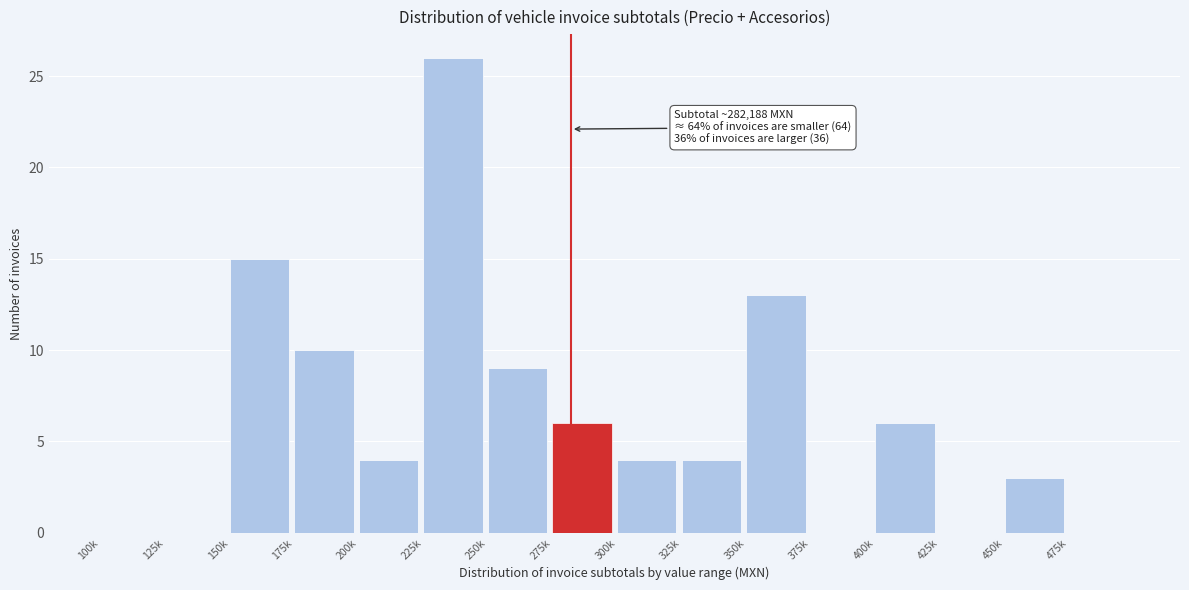

Reading right to left, extract all data points from this chart.

475k=0	450k=3	425k=0	400k=6	375k=0	350k=13	325k=4	300k=4	275k=6	250k=9	225k=26	200k=4	175k=10	150k=15	125k=0	100k=0